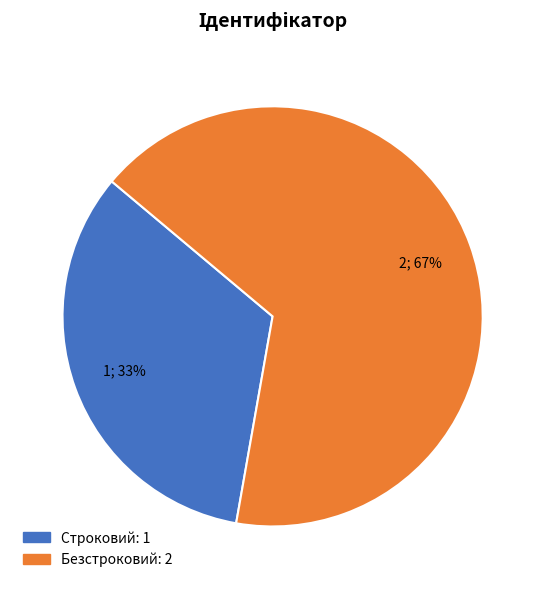

Between Строковий and Безстроковий, which is larger?

Безстроковий